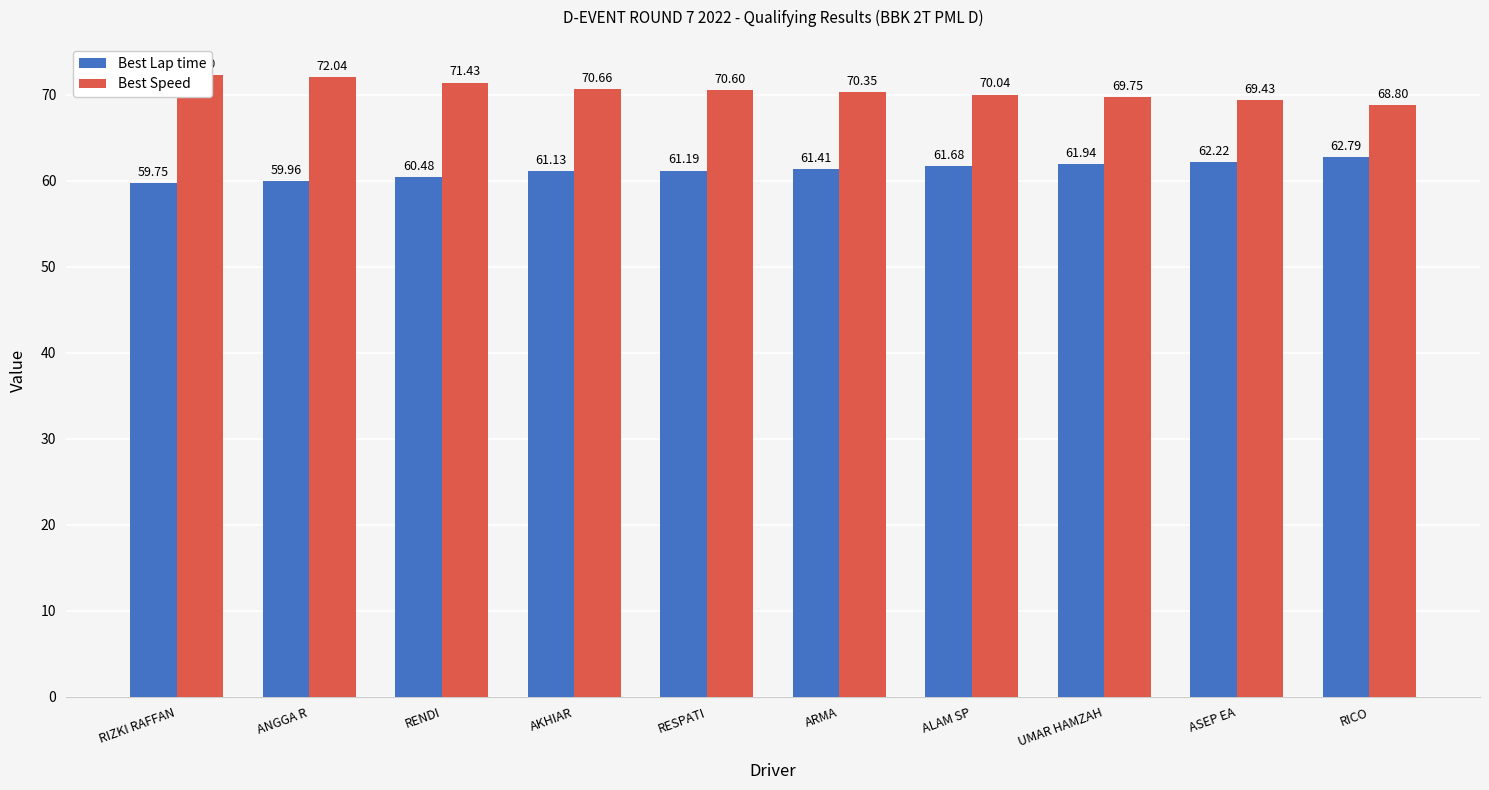

True or false: Best Speed has a value of 18.5 at ALAM SP.

False